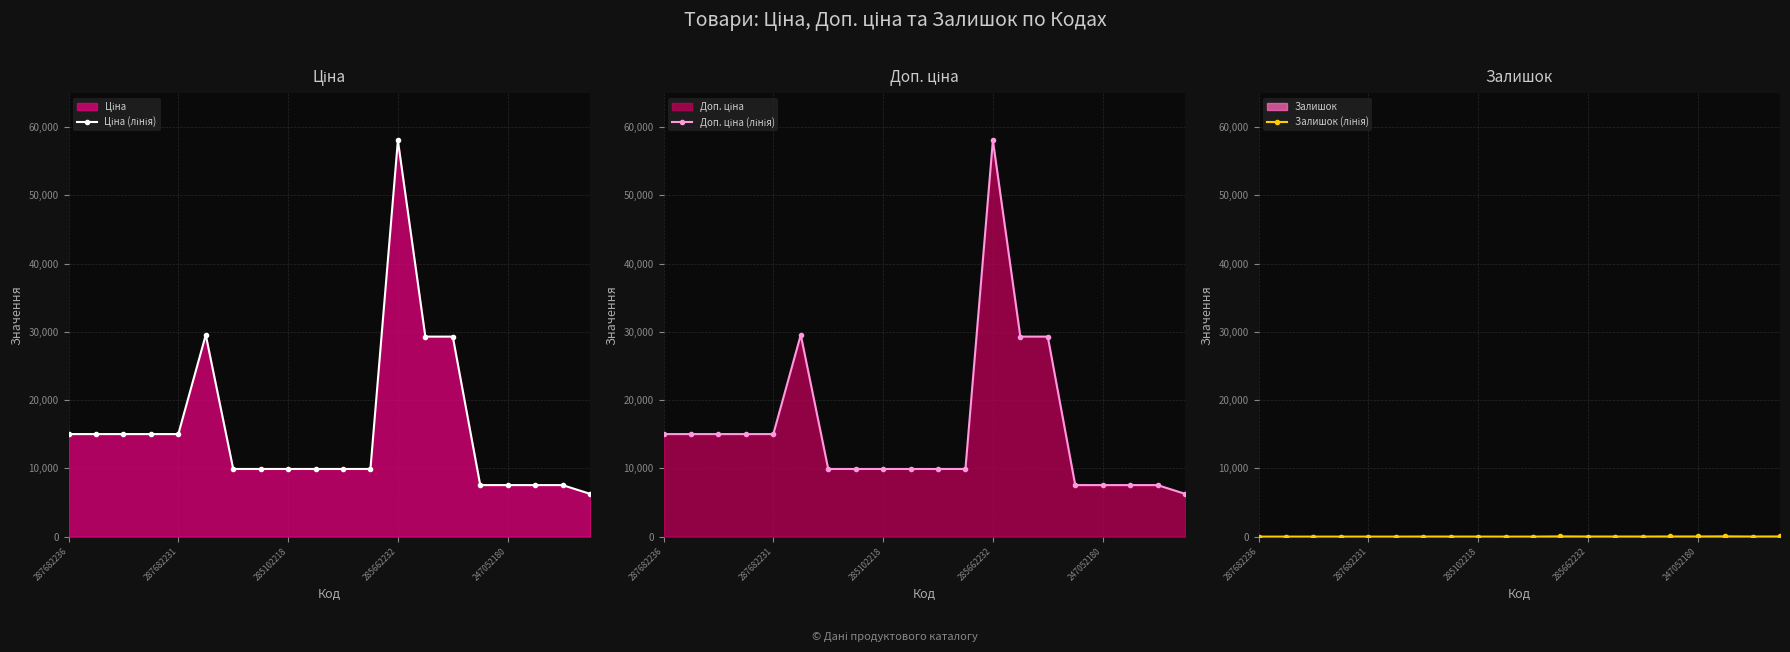

True or false: Залишок (лінія) and Ціна (лінія) intersect in this chart.

False